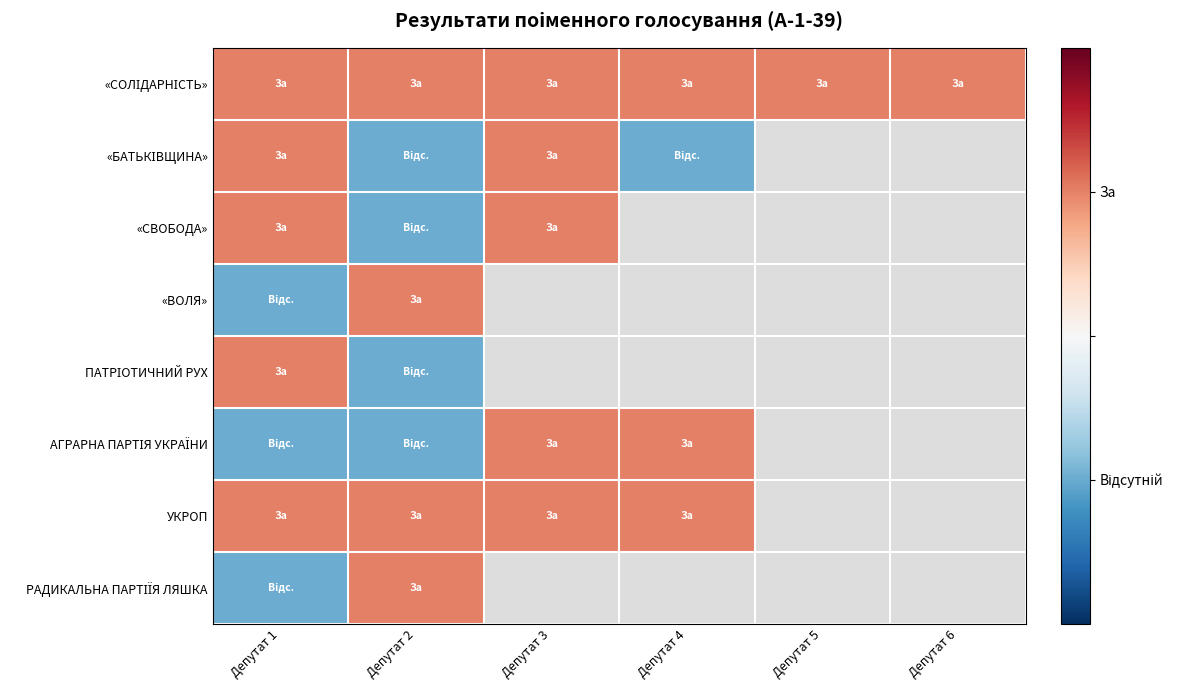

At how many categories does at least one series exceed 0?

6